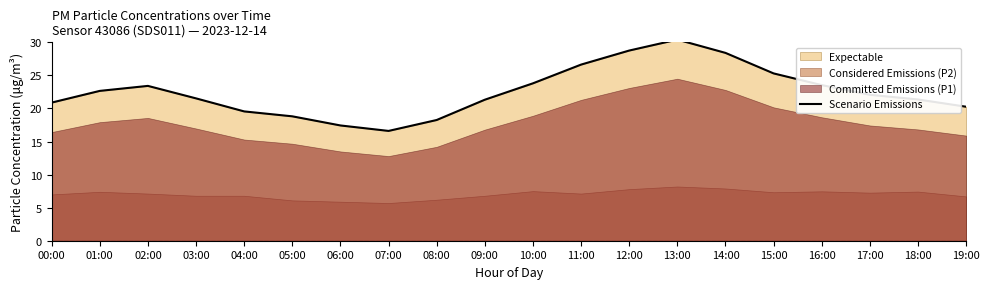

Reading left to right, list all the values displayed in this chart.

20.9	22.7	23.4	21.5	19.6	18.8	17.4	16.6	18.3	21.3	23.8	26.6	28.8	30.4	28.4	25.3	23.5	22.1	21.4	20.3